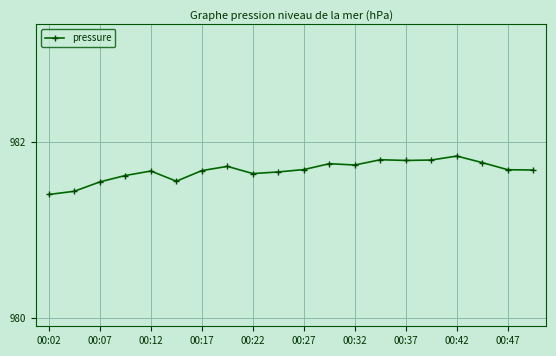

What is the difference between the maximum and minimum values?

0.4